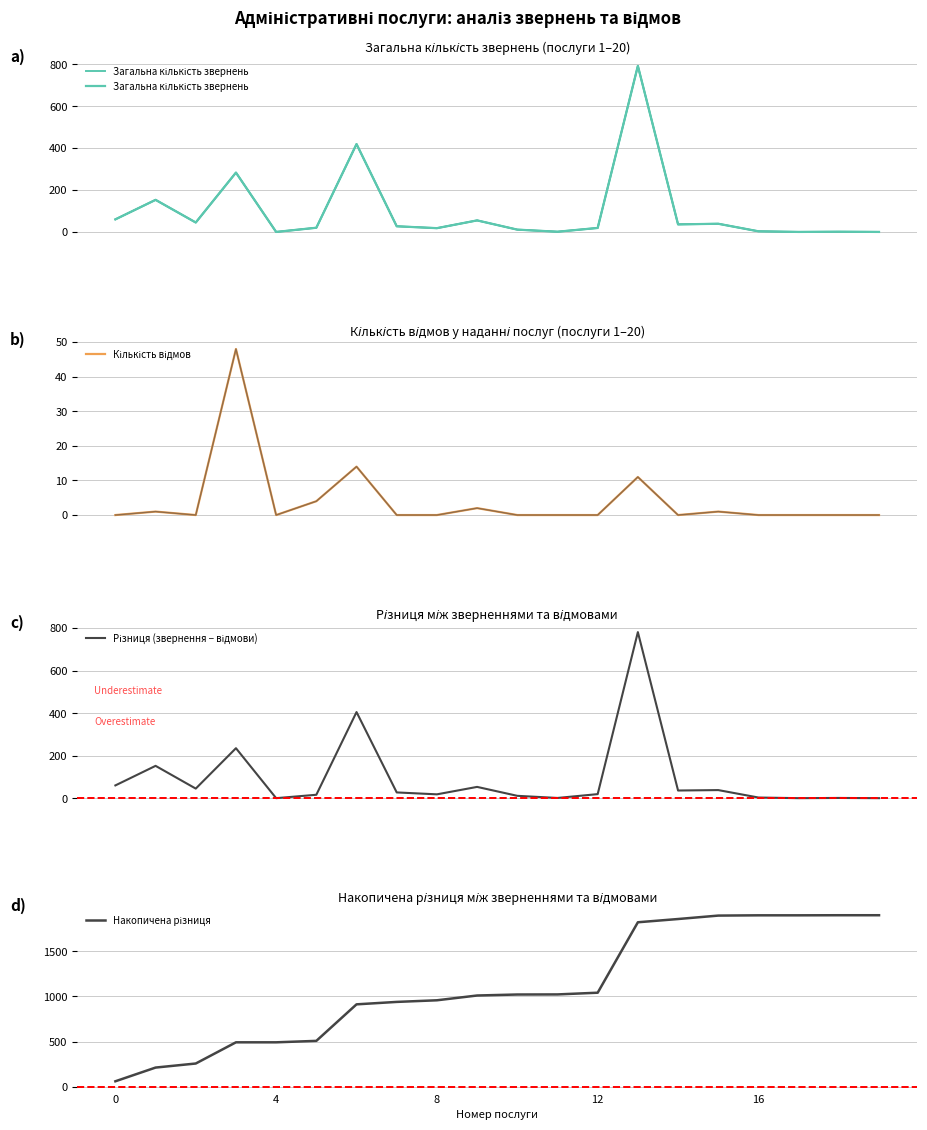

At which label does Загальна кількість звернень reach its minimum?

4